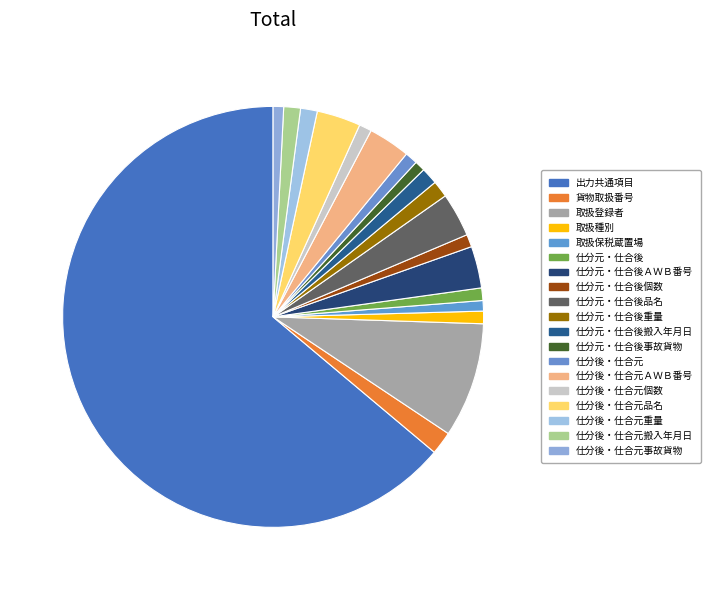

Count the number of slices in the pie.

19